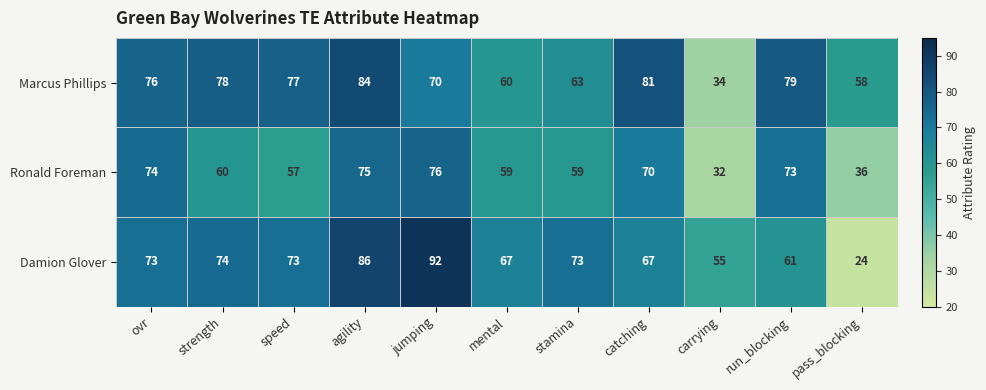

What is the approximate value of Damion Glover at carrying, to the nearest 5?

55